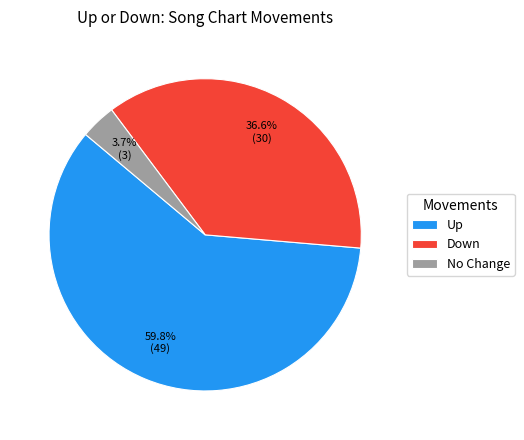

Between Down and No Change, which is larger?

Down